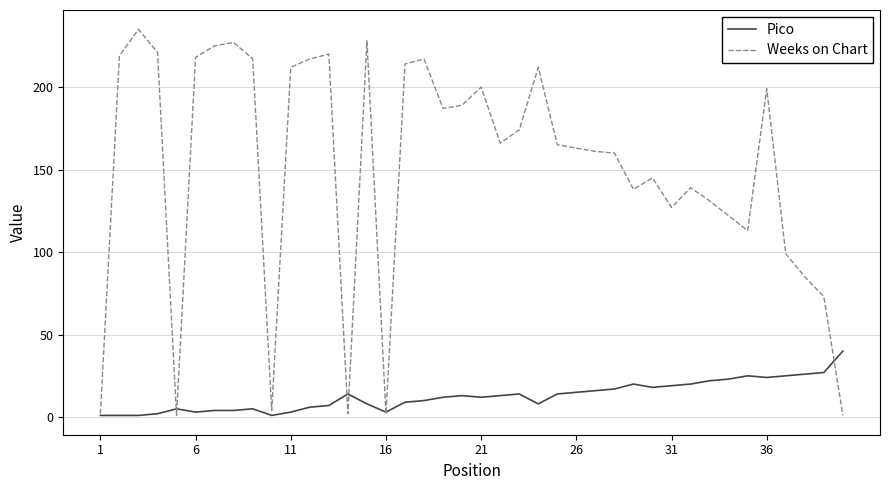

True or false: Pico has more than 1 points higher than both neighbors.

True